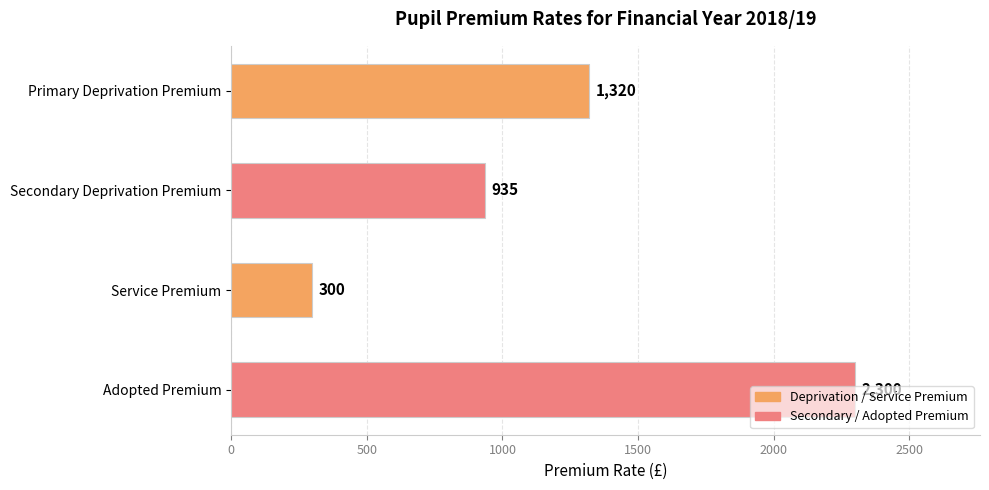

List the labels in order of value, smallest first.

Service Premium, Secondary Deprivation Premium, Primary Deprivation Premium, Adopted Premium